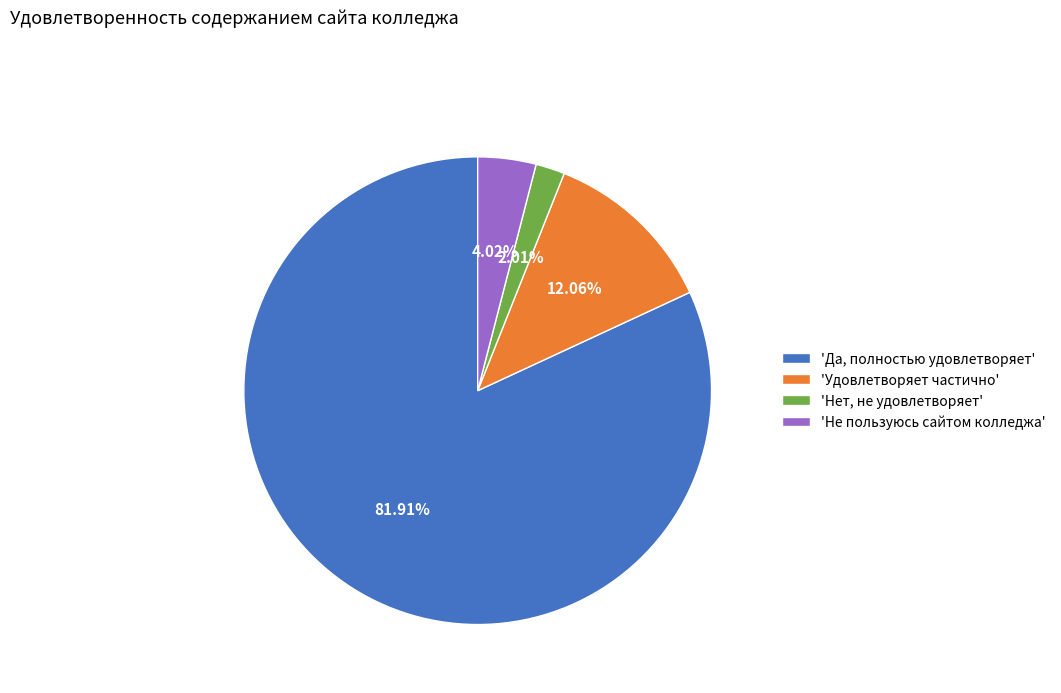

Between 'Нет, не удовлетворяет' and 'Не пользуюсь сайтом колледжа', which is larger?

'Не пользуюсь сайтом колледжа'